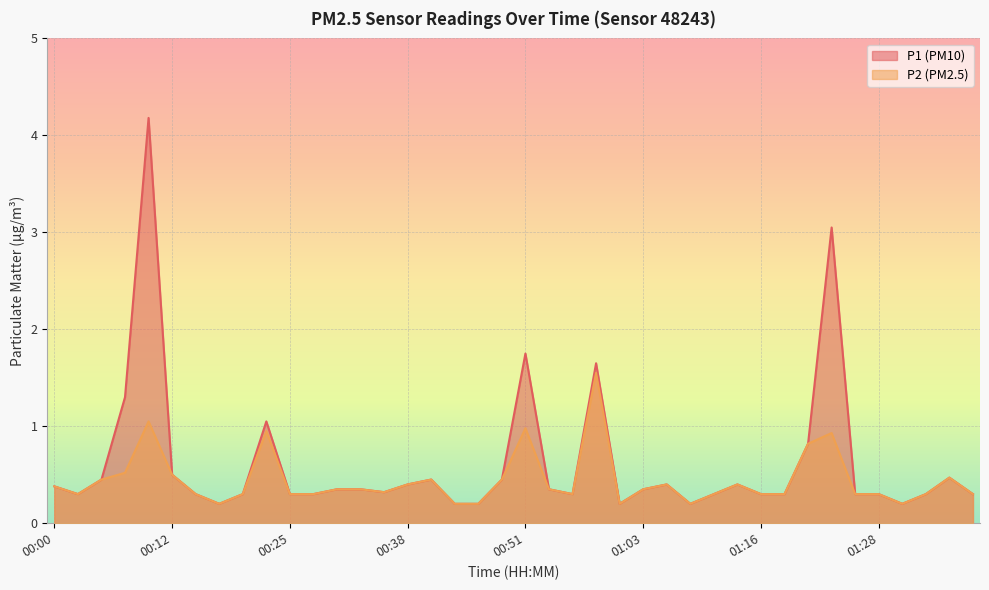

What is the greatest value displayed?

4.2